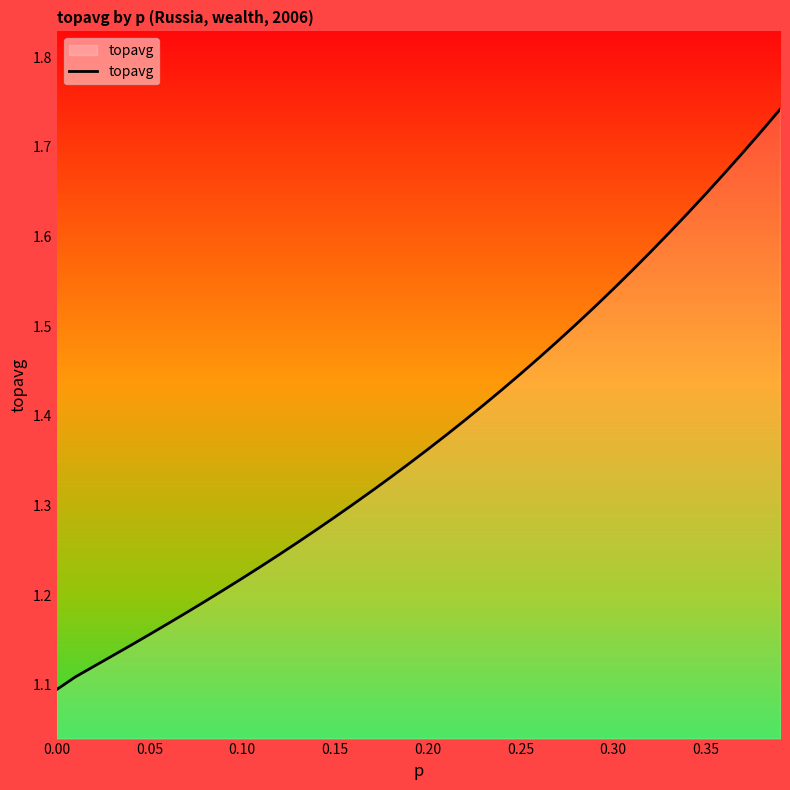

What is the difference between the maximum and minimum values?

0.6